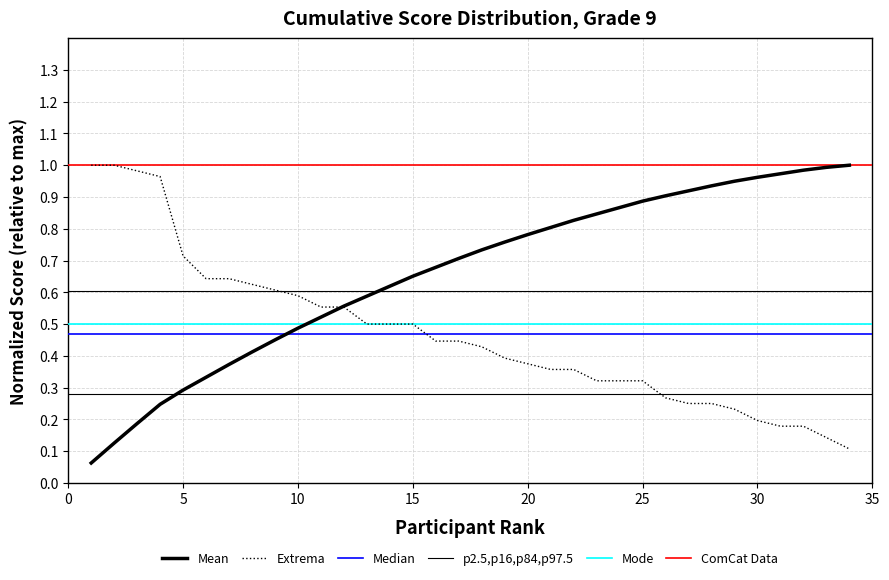

What is the approximate value at 31?

0.2